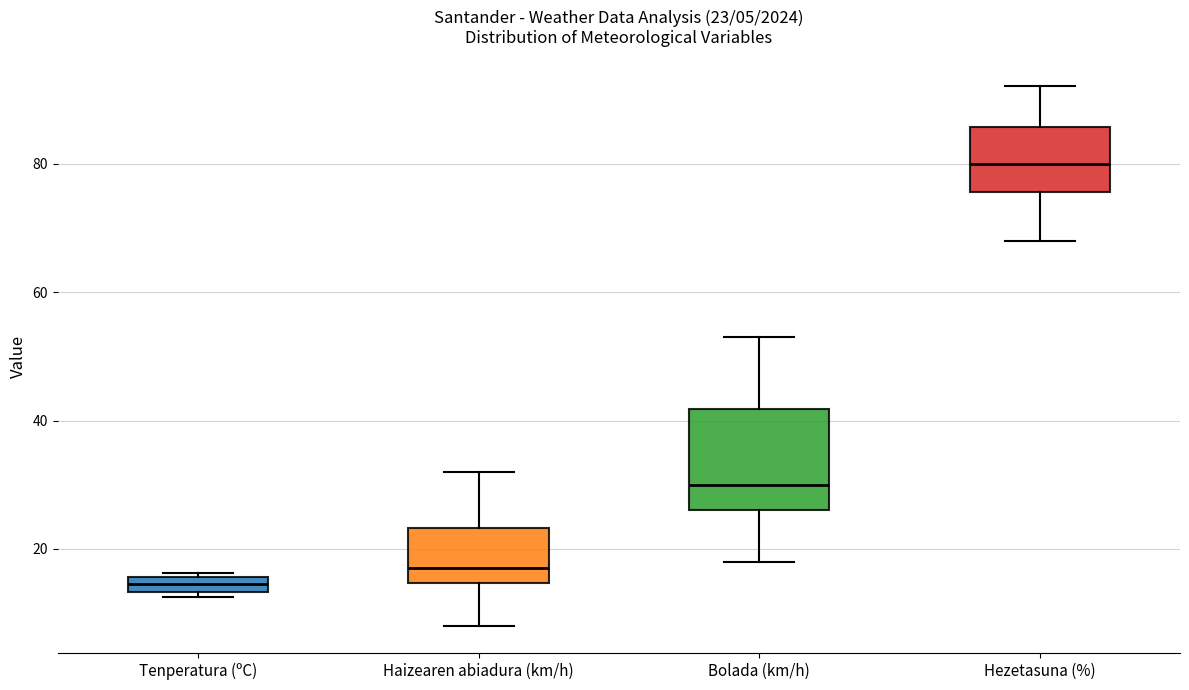

Which box is the tallest, from its lower edge to its upper edge?

Bolada (km/h)